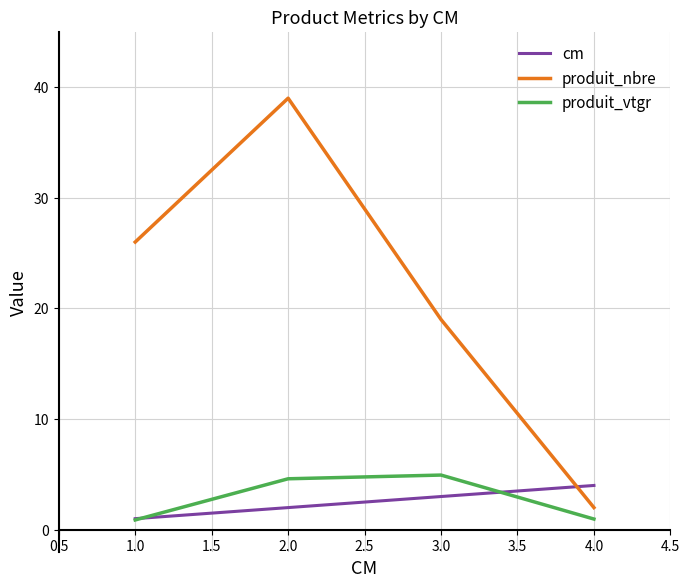

What is the greatest value displayed?

39.0